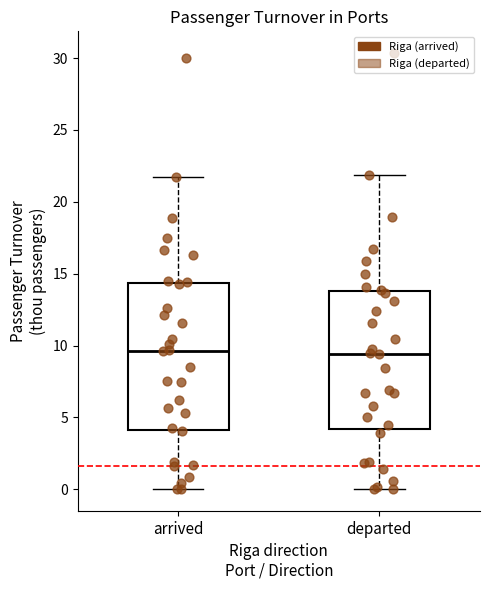

Reading left to right, read every box against the y-axis: the position of its median line, the range the box covers, and the ends of its whiskers. The values are not printed on the chart, so give them approximately, as read against the axis.

arrived: median 9.5, box 4.0 to 14.5, whiskers 0.0 to 22.0
departed: median 9.5, box 4.0 to 14.0, whiskers 0.0 to 22.0